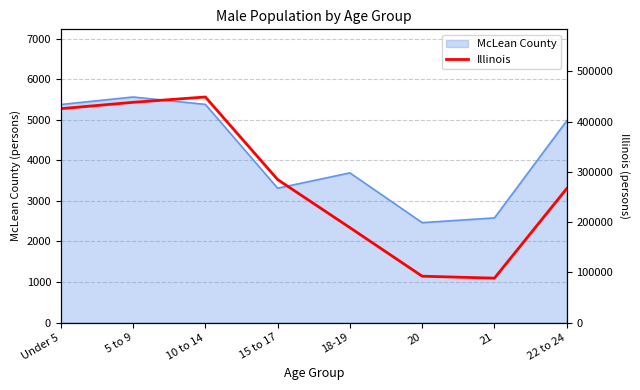

What is the minimum value shown in the chart?

88424